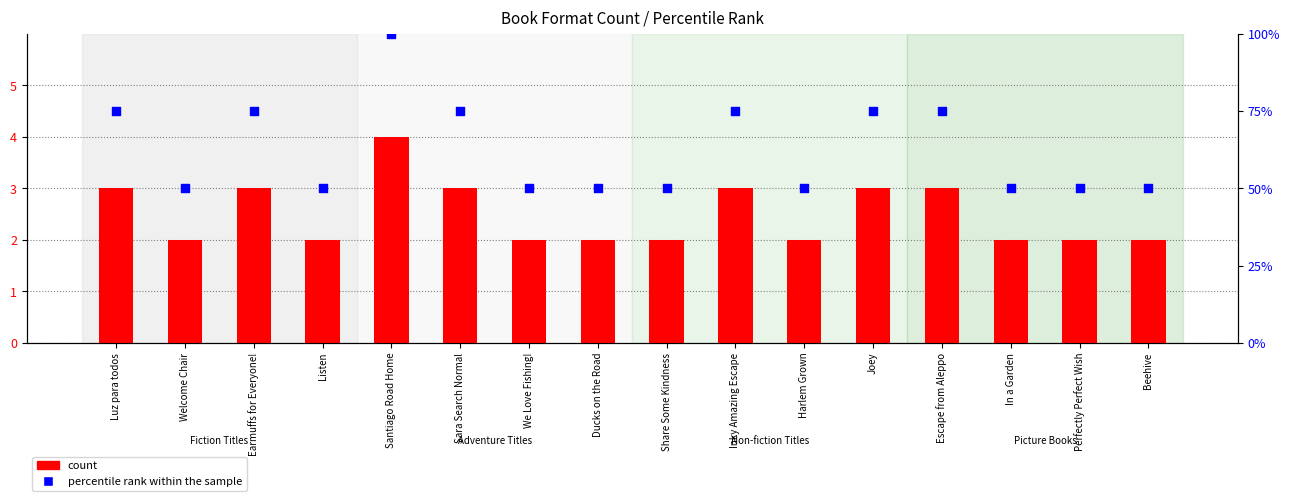

Which series reaches the minimum Y coordinate?

count